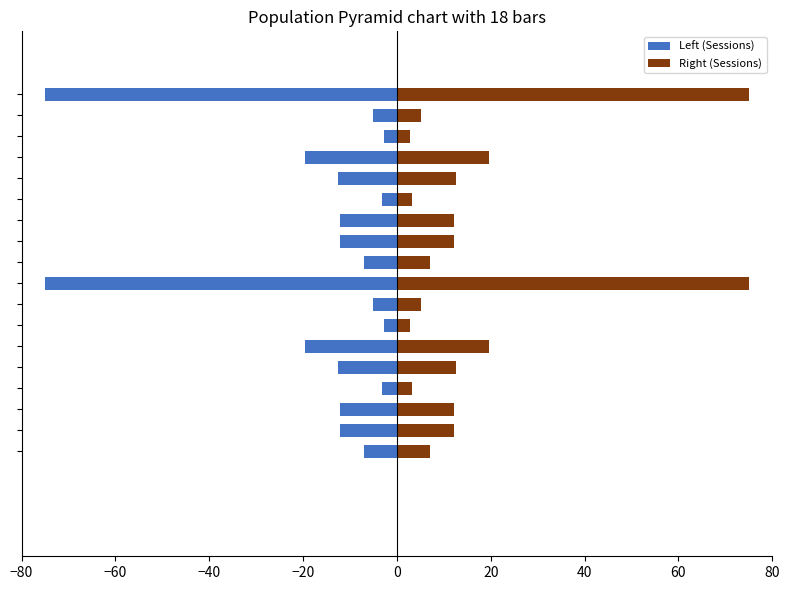

List the series in order of their peak value, highest first.

Right (Sessions), Left (Sessions)